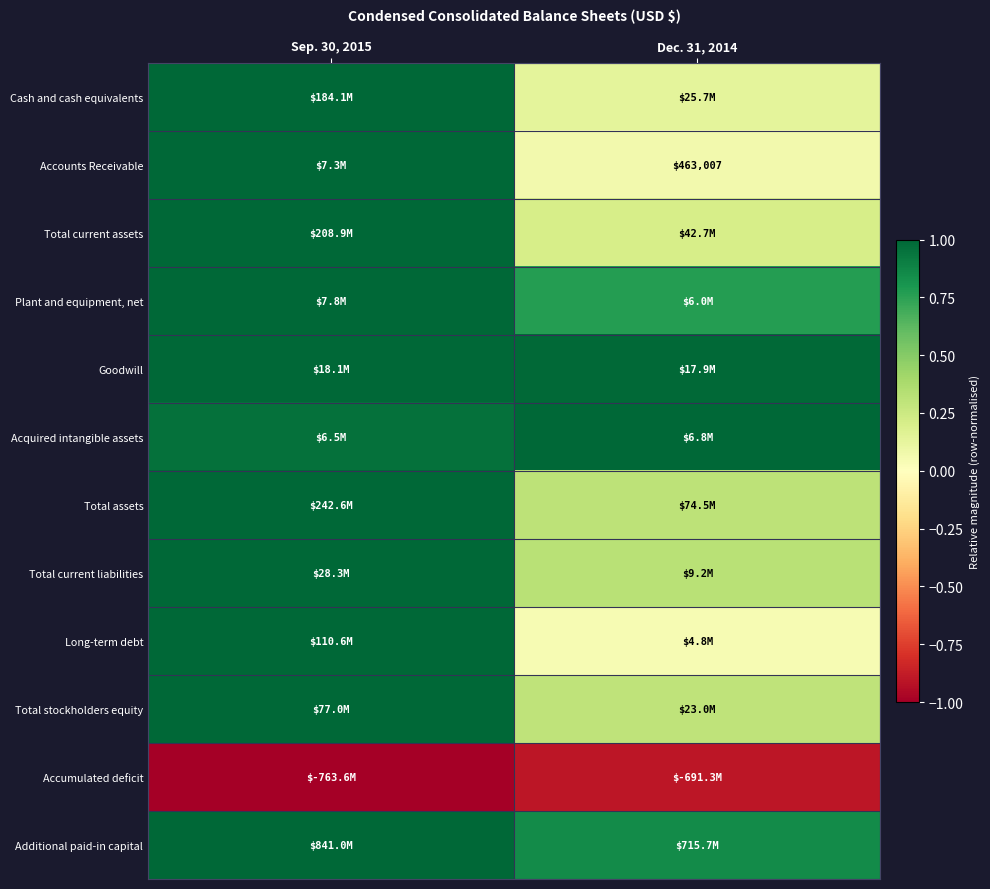

The Plant and equipment, net series shows 1.3 at Sep. 30, 2015. True or false?

False